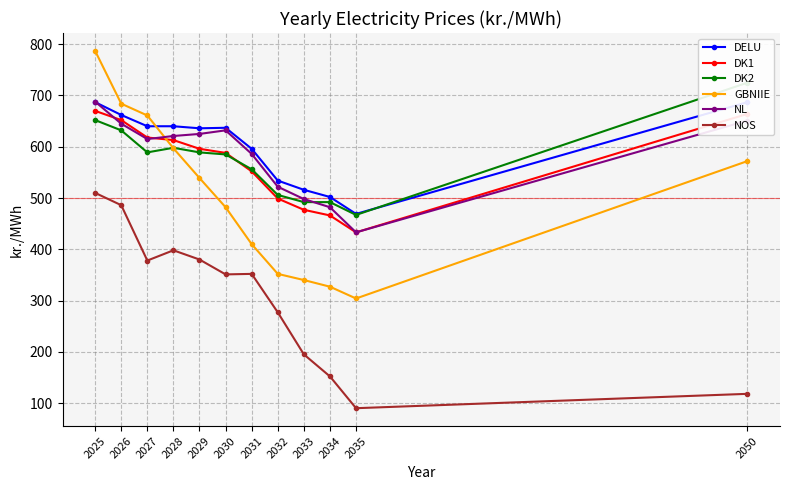

Reading left to right, list all the values displayed in this chart.

DELU: 687	662	640	640	636	637	596	534	516	502	469	687
DK1: 670	652	618	613	596	588	552	499	477	466	433	664
DK2: 652	632	589	598	589	585	556	506	492	492	467	725
GBNIIE: 787	684	661	597	539	482	410	352	340	327	304	572
NL: 688	645	615	621	625	632	586	522	498	482	433	651
NOS: 510	486	378	398	380	351	352	277	195	152	90	118